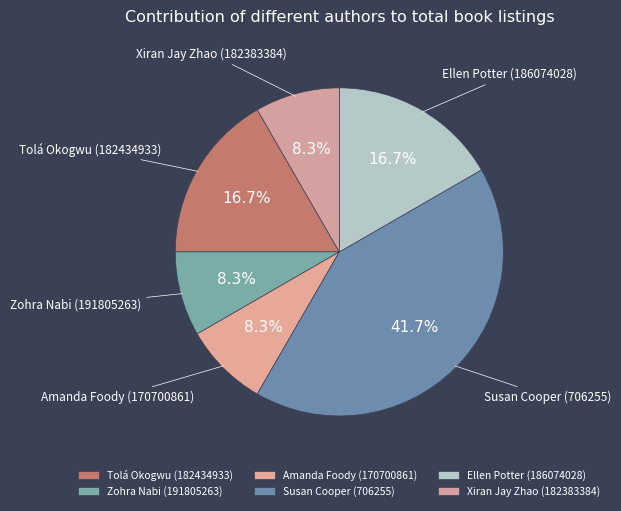

To the nearest percent, what percentage of the pie is Tolá Okogwu (182434933)?

17%